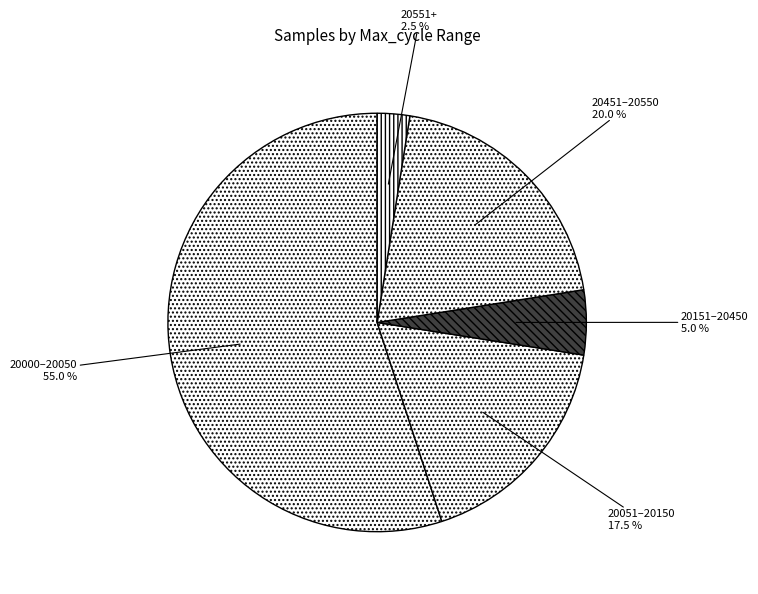

What is the majority slice?

20000–20050